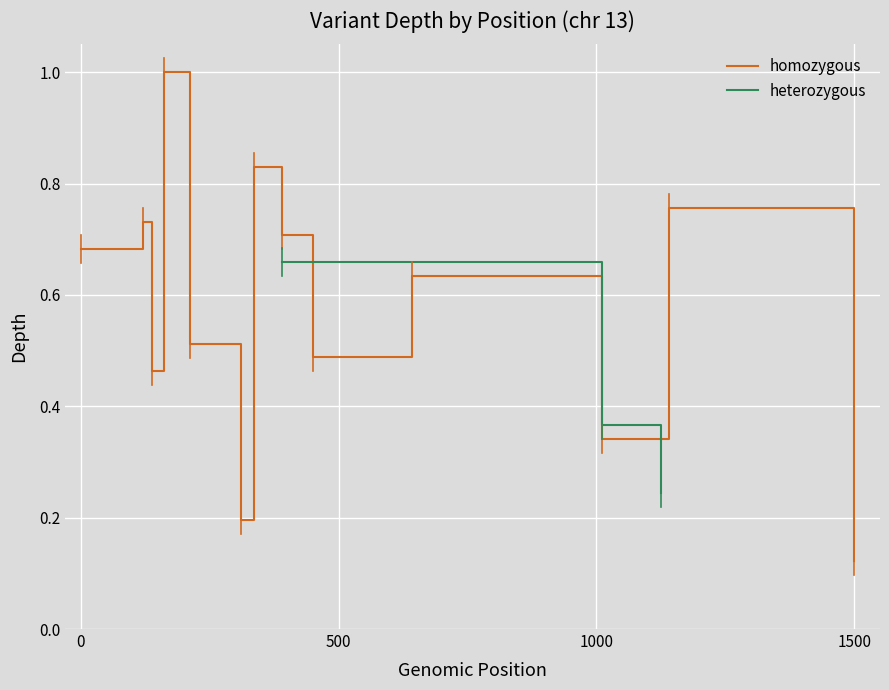

At which label is homozygous closest to 0?

1500